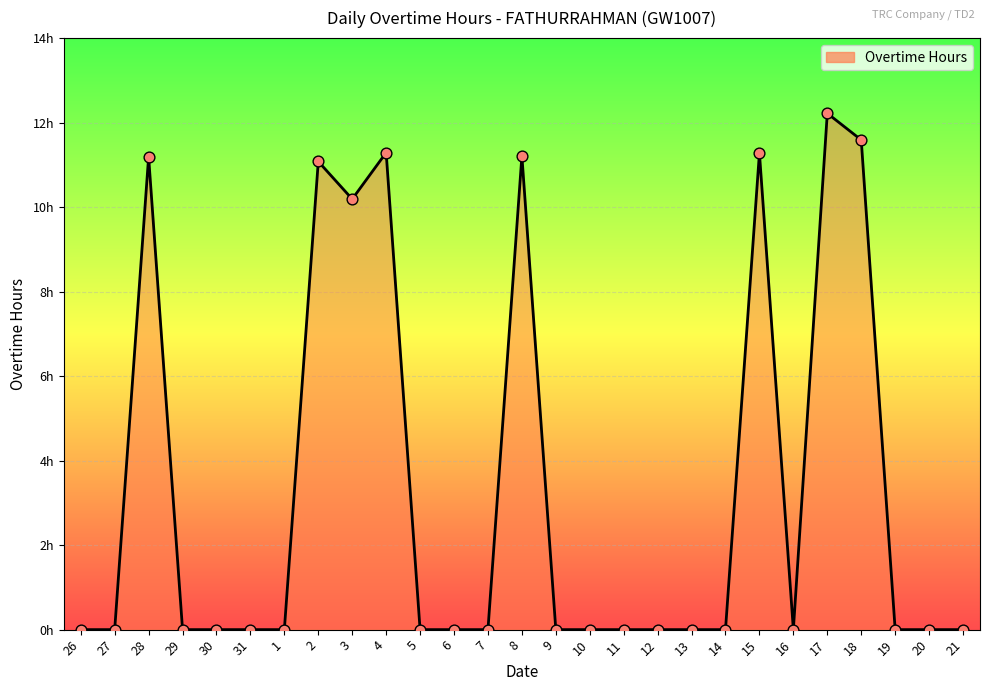

Between 2 and 21, which is larger?

2